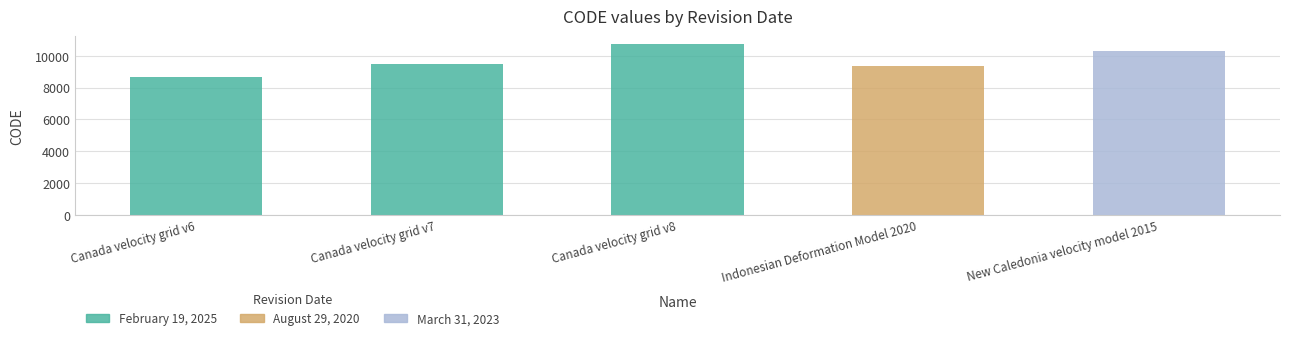

Rank the categories by value from lowest to highest.

February 19, 2025, August 29, 2020, February 19, 2025, March 31, 2023, February 19, 2025